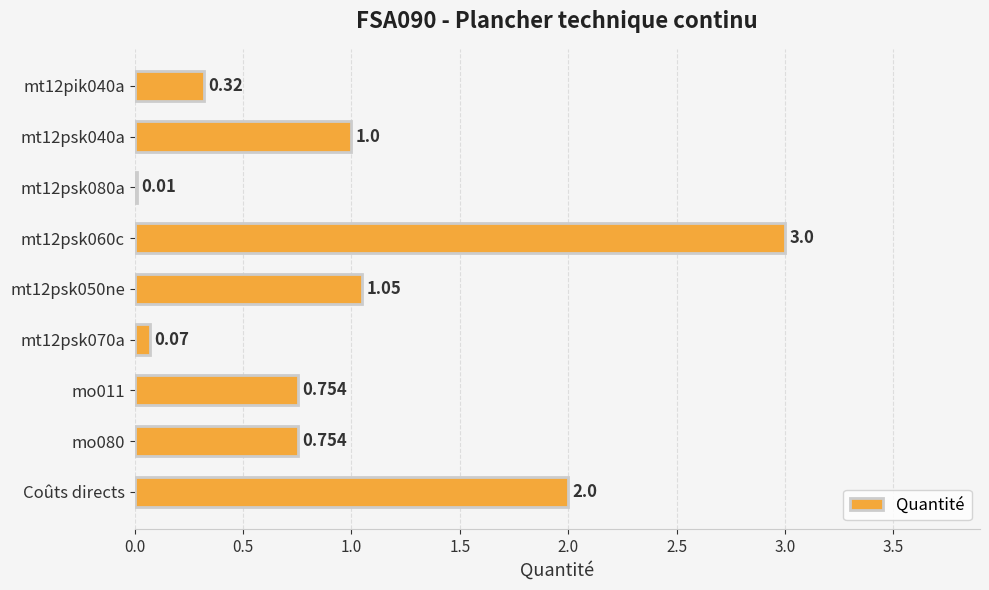

How many data points does each series have?

9